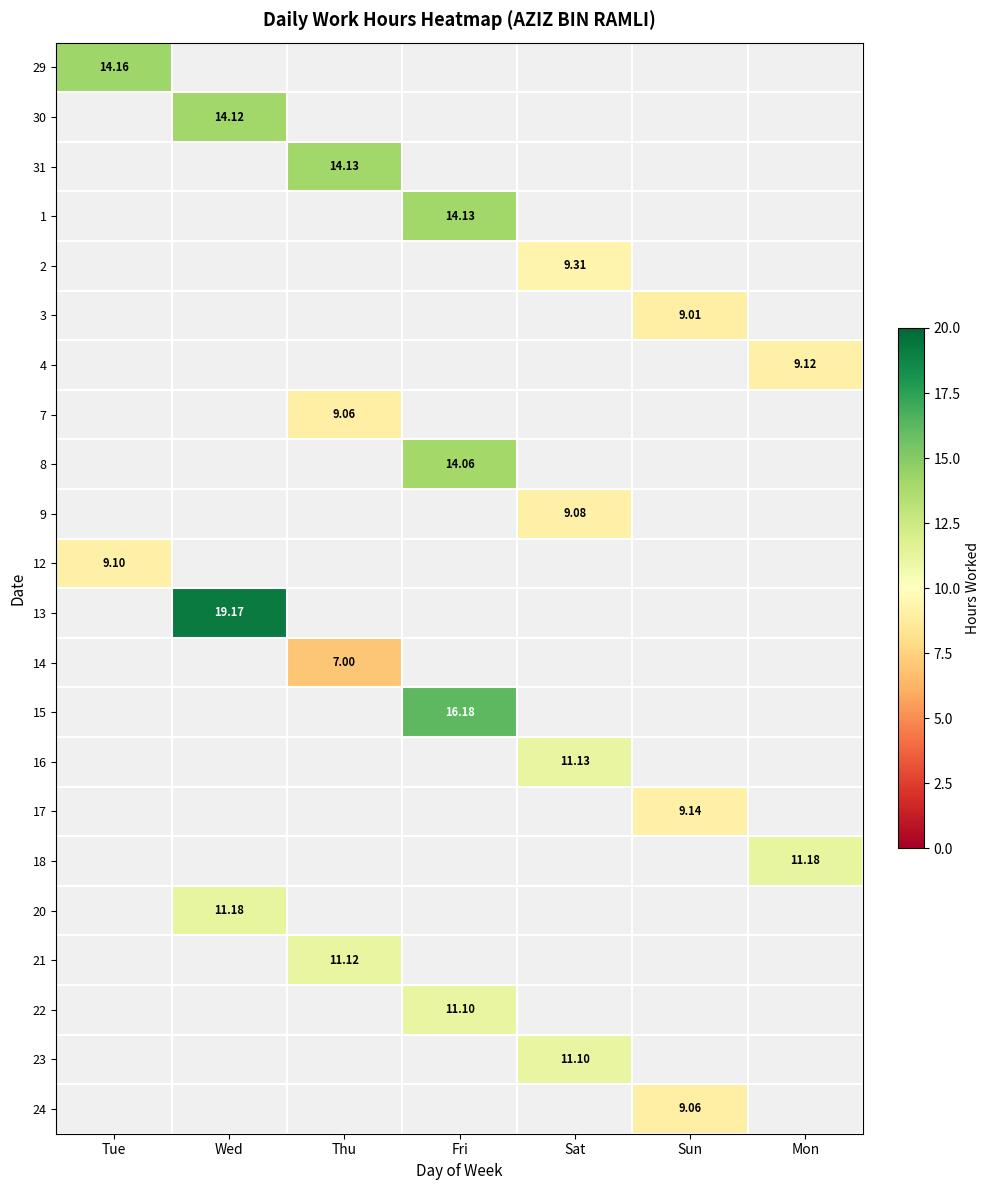

Is the value of 22 at Fri greater than the value of 15 at Wed?

No